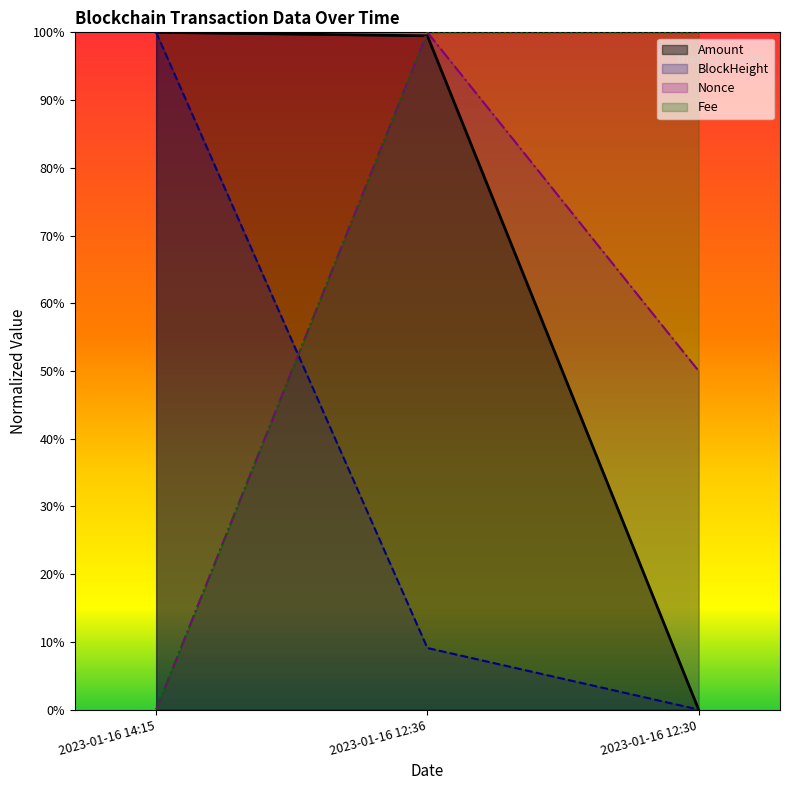

What is the sum of the Nonce values at 2023-01-16 12:30 and 2023-01-16 14:15?

0.5